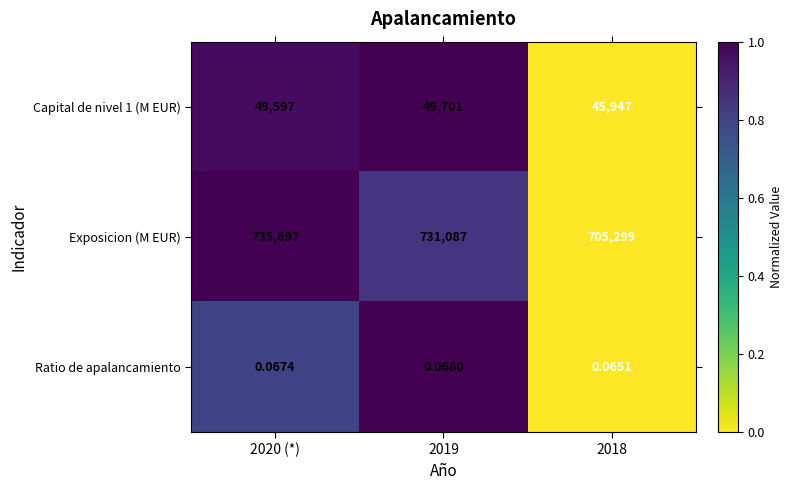

Between 2020 (*) and 2018, which series saw the biggest shift?

Exposicion (M EUR)